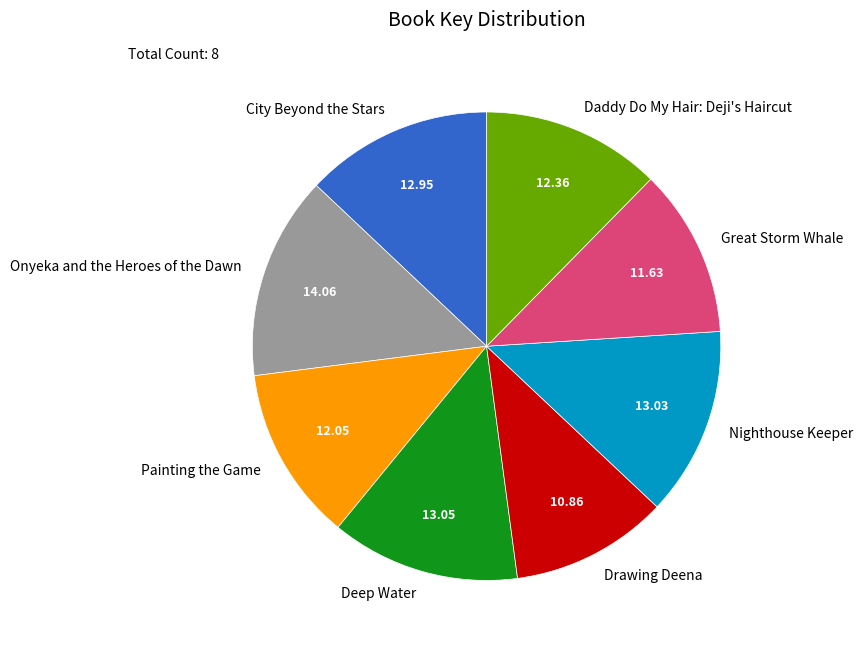

Which slice is the smallest?

Drawing Deena